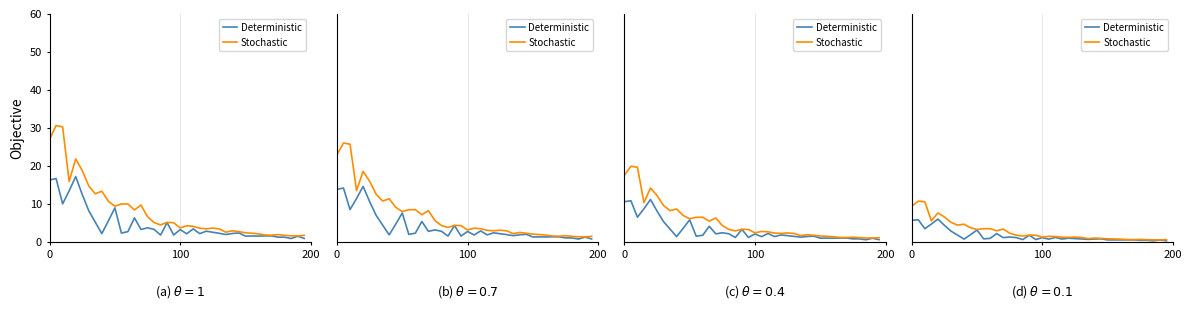

Rank the series by their average value, from highest to lowest.

Stochastic, Deterministic